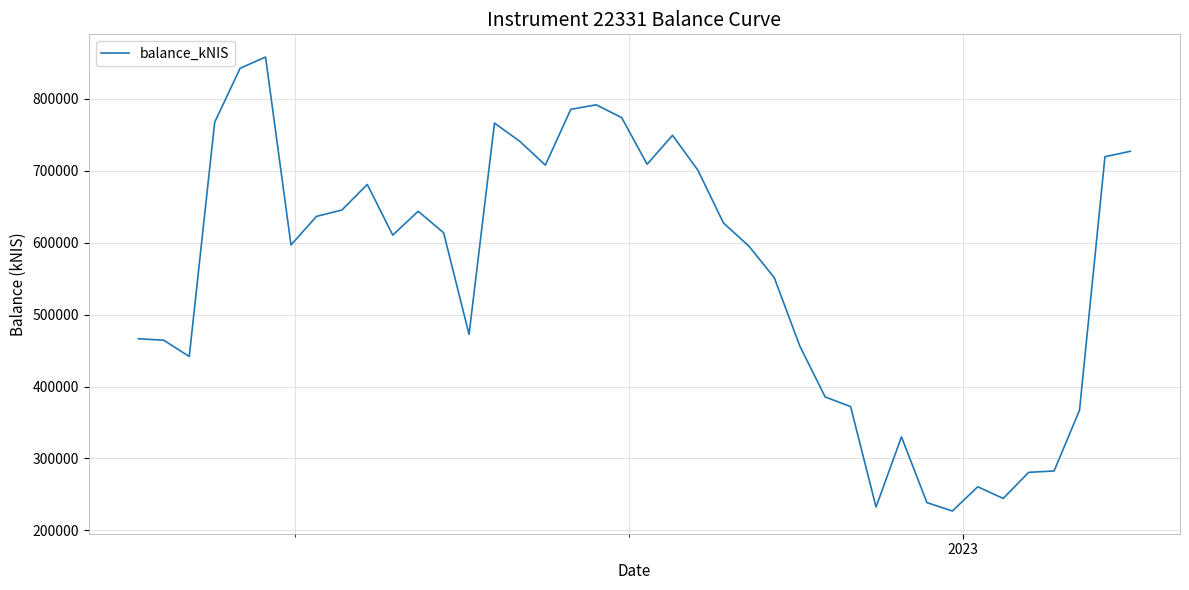

What is the minimum value shown in the chart?

226842.9